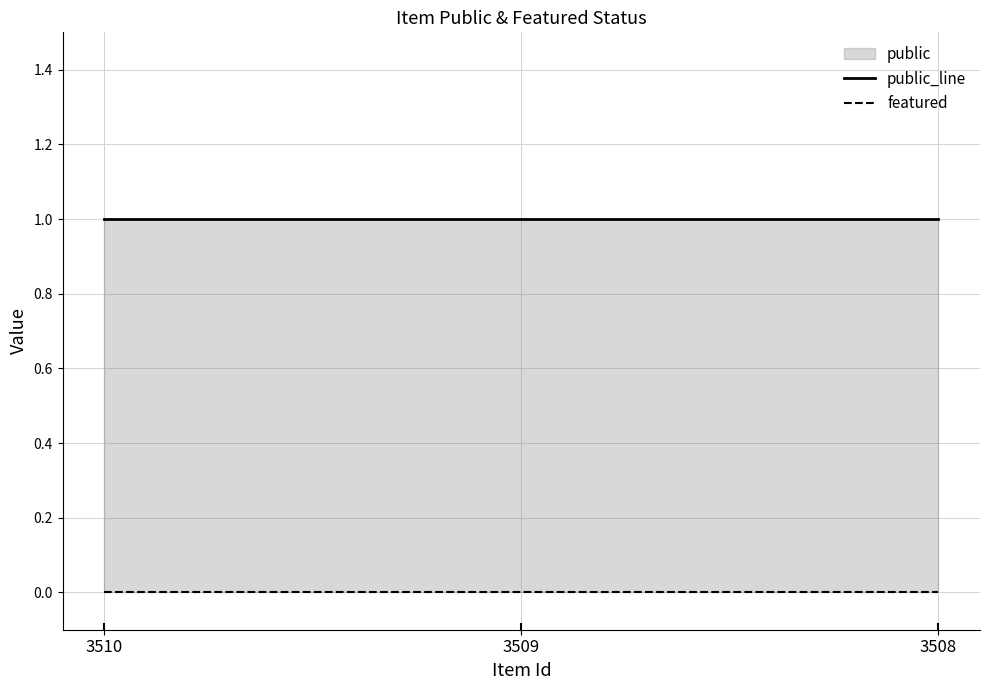

What is the total value across all series at 3510?

1